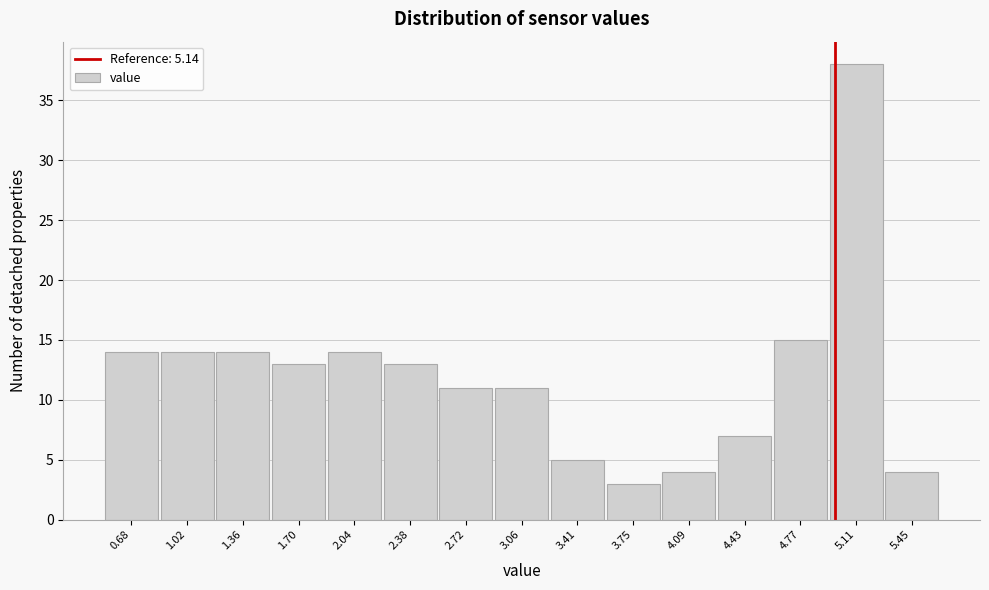

Reading left to right, list all the values displayed in this chart.

0.68=14	1.02=14	1.36=14	1.70=13	2.04=14	2.38=13	2.72=11	3.06=11	3.41=5	3.75=3	4.09=4	4.43=7	4.77=15	5.11=38	5.45=4